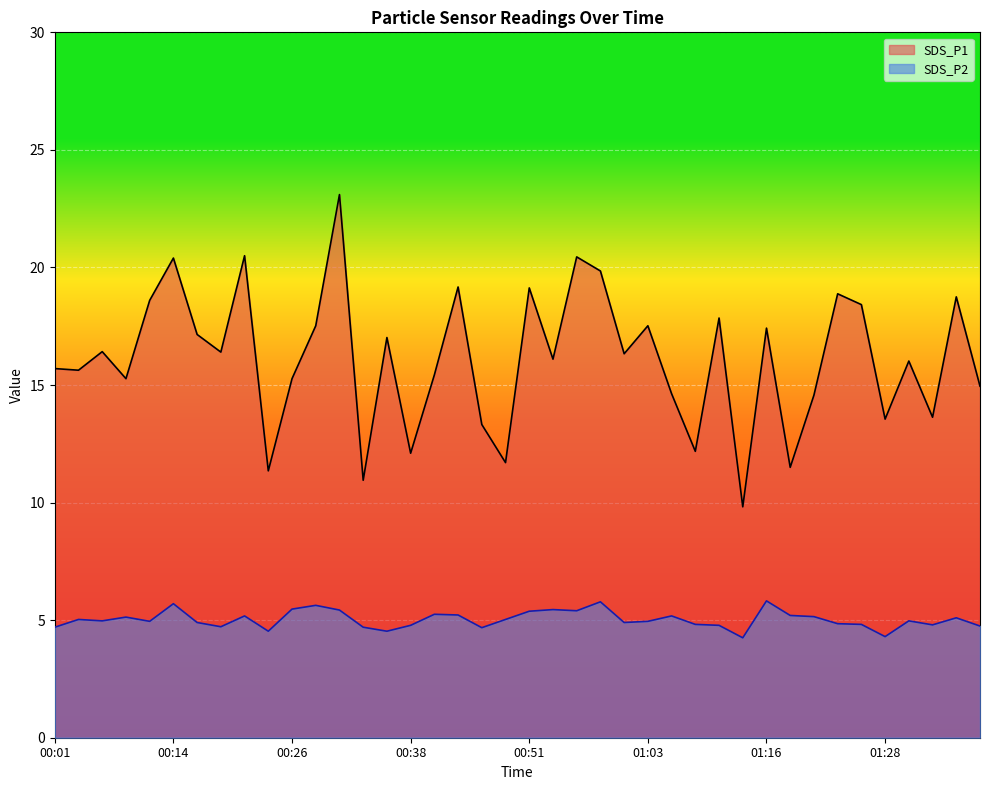

At how many categories does at least one series exceed 10?

39